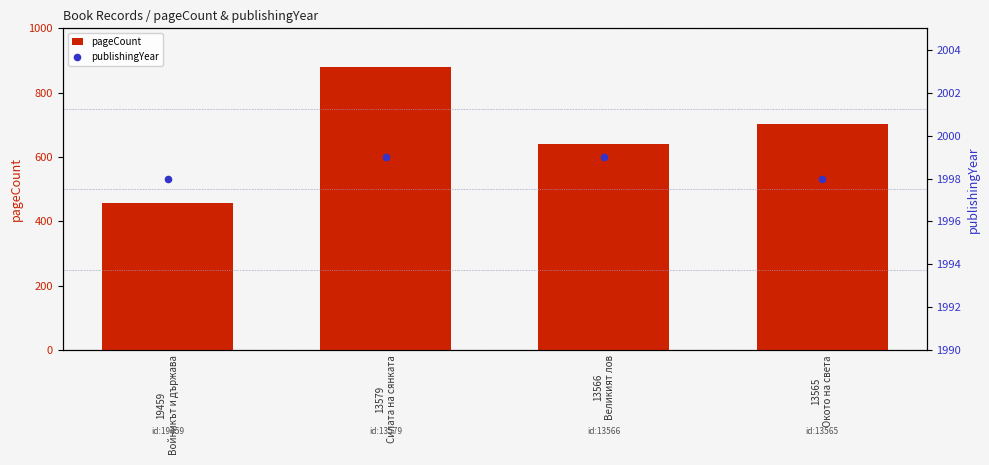

What are all the series names shown in the legend?

pageCount, publishingYear